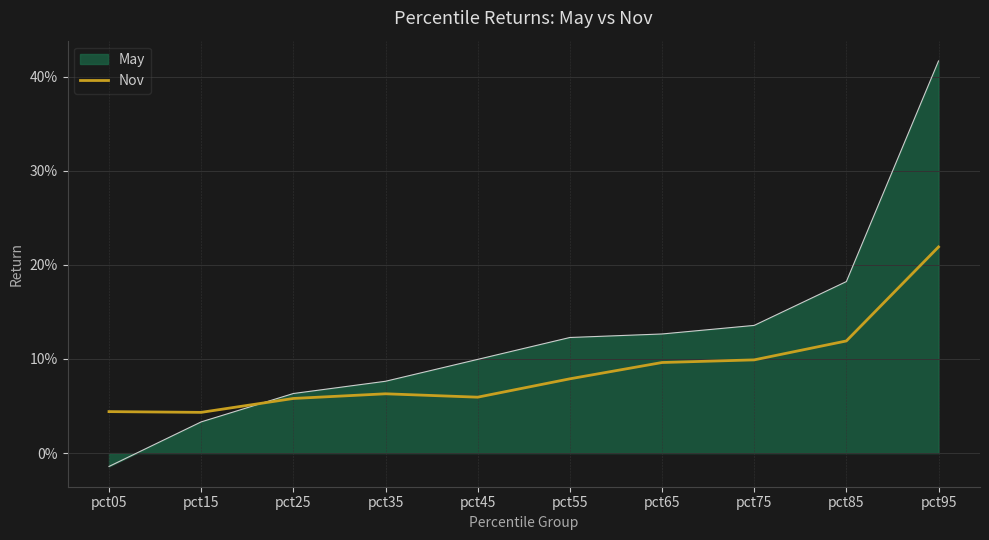

Does the chart have visible grid lines?

Yes